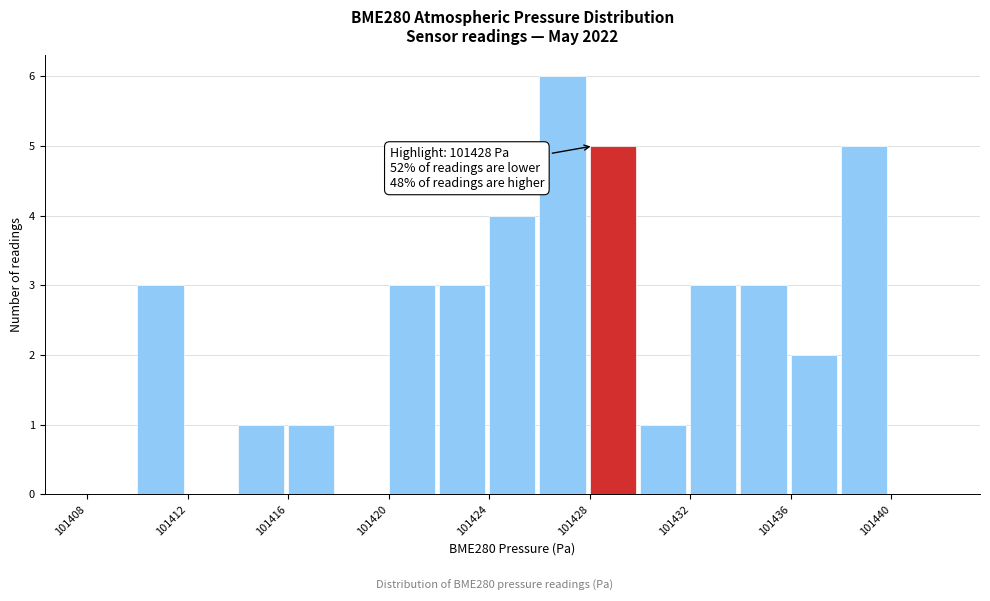

Around what value on the x-axis is the tallest bar? Give the approximate position of its centre, as read against the axis.

101427.0